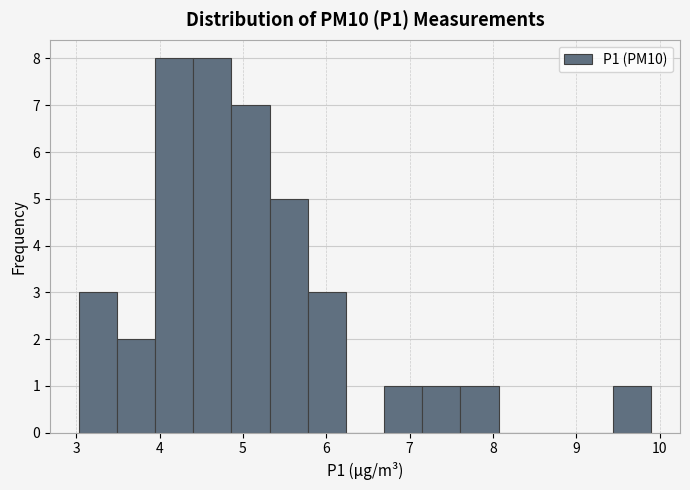

How tall is the bar that spans 3.9 to 4.4 on the x-axis? Neither the bar edges nor the heights are printed on the chart, so give them approximately, as read against the axes.

8